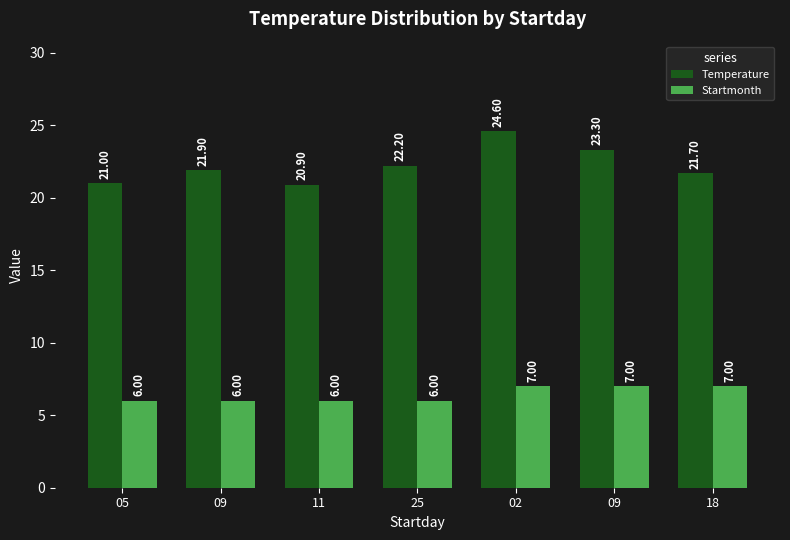

Reading left to right, what are all the values shown in this chart?

Temperature: 21.0	21.9	20.9	22.2	24.6	23.3	21.7
Startmonth: 6.0	6.0	6.0	6.0	7.0	7.0	7.0